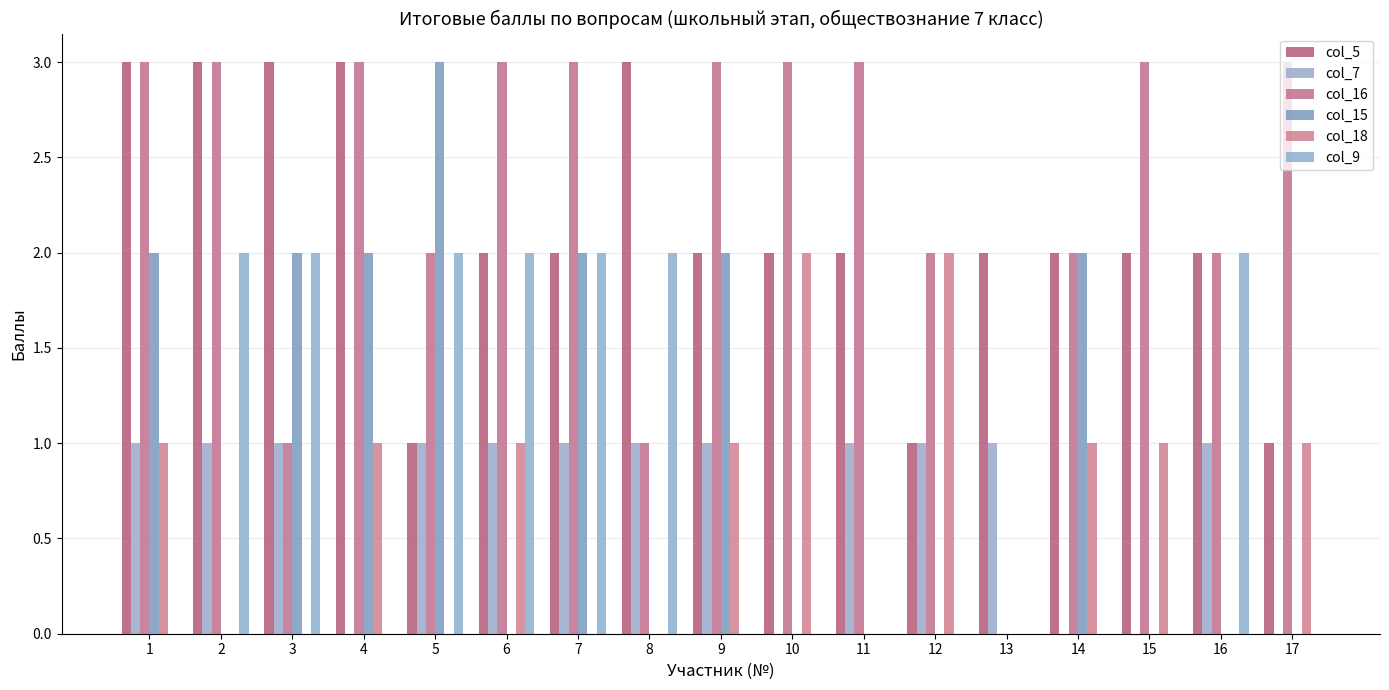

Rank the series at 16 from highest to lowest value.

col_5, col_16, col_9, col_7, col_15, col_18